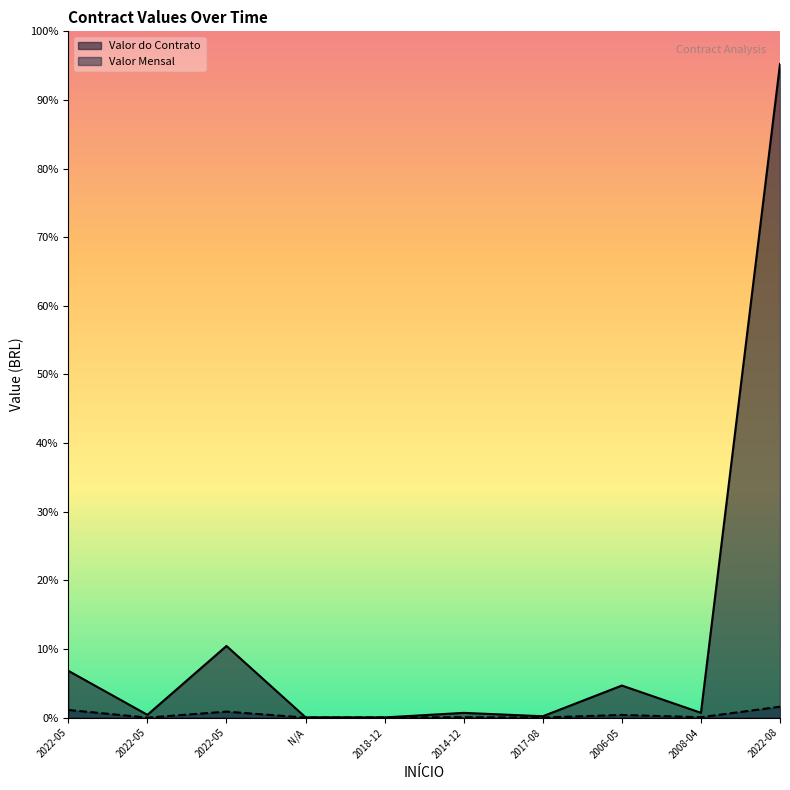

List the series in order of their peak value, highest first.

Valor do Contrato, Valor Mensal